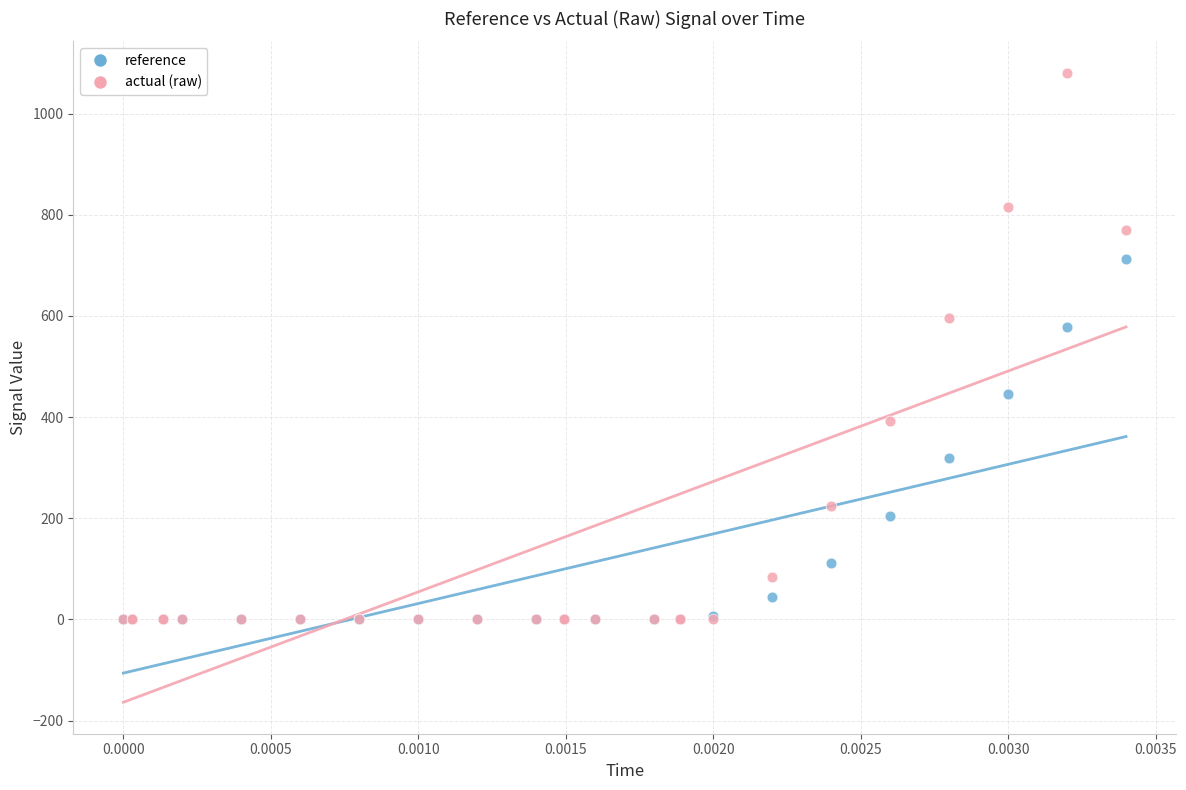

Which series has the largest Y range (max minus min)?

actual (raw)